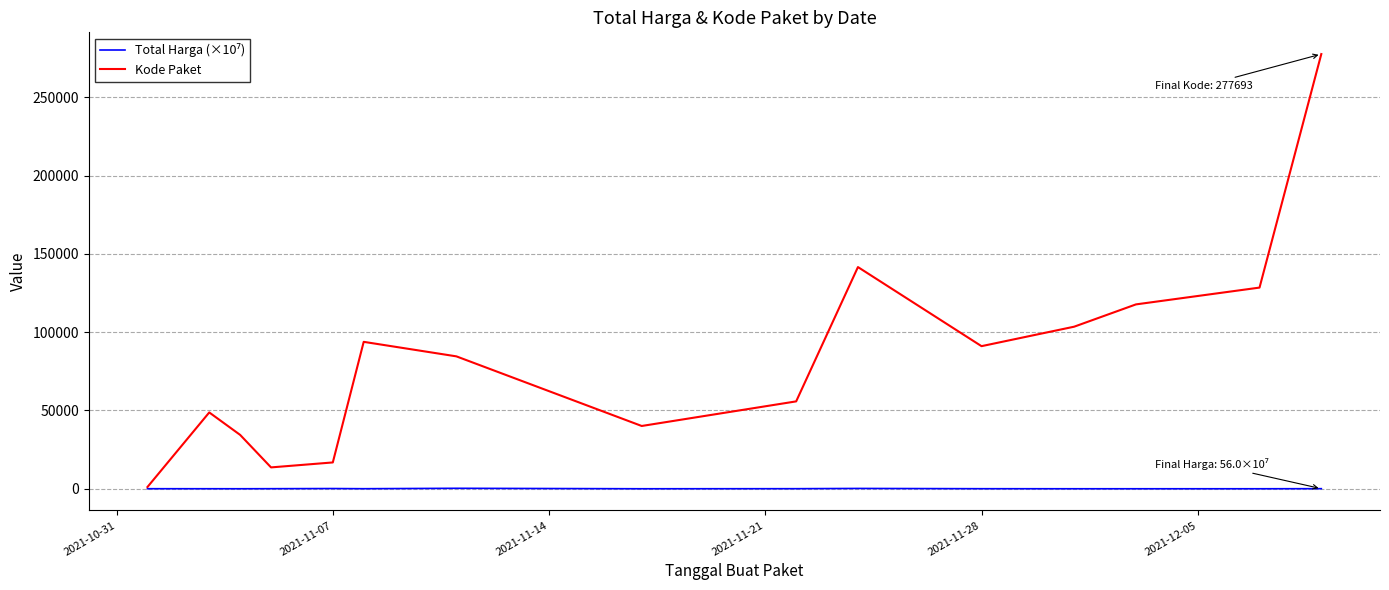

Which series has the largest total across all categories?

Kode Paket